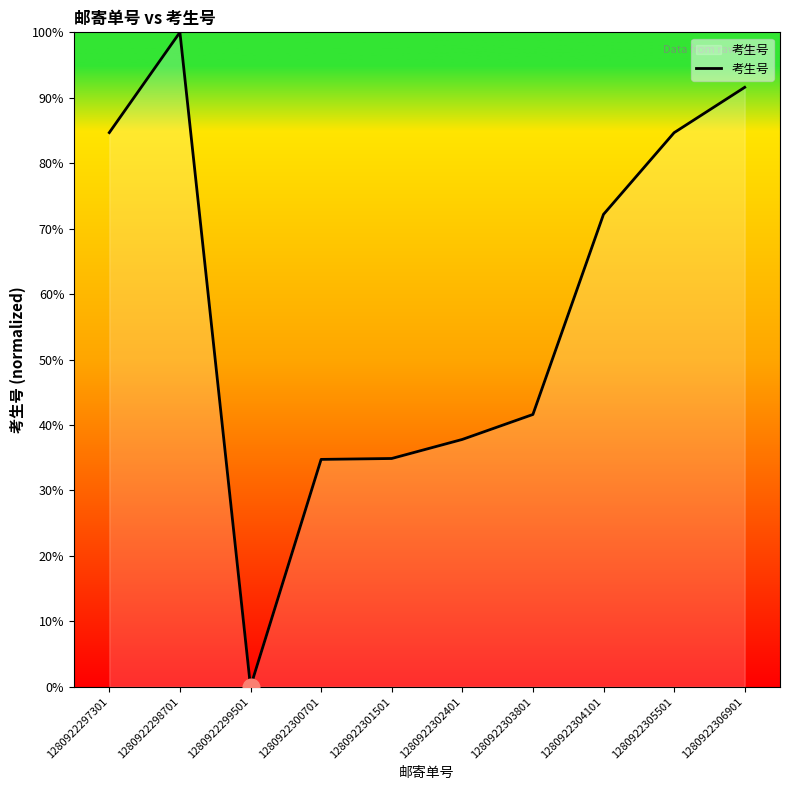

What is the average value?

58.2